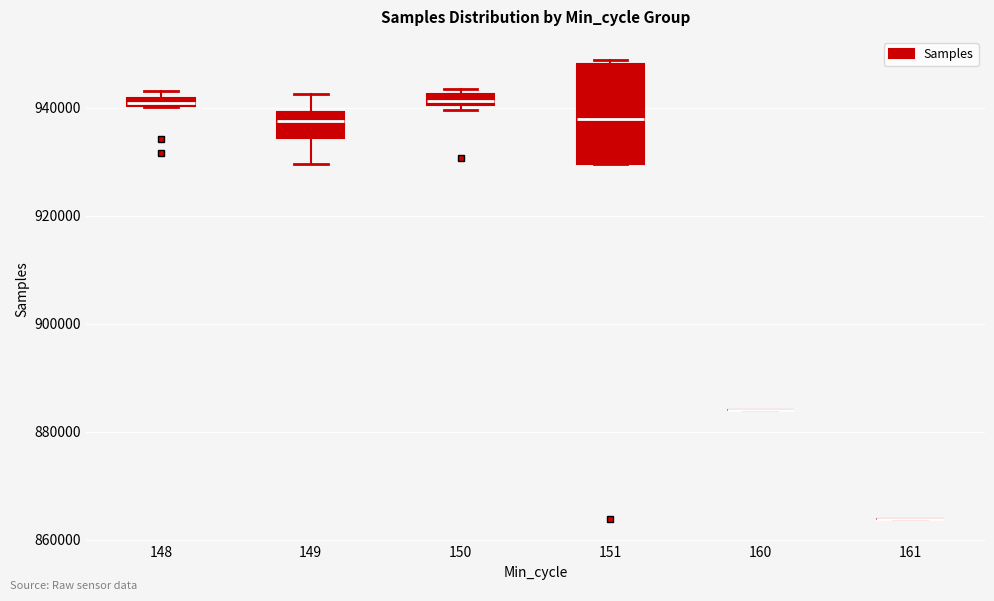

Which box is the tallest, from its lower edge to its upper edge?

151